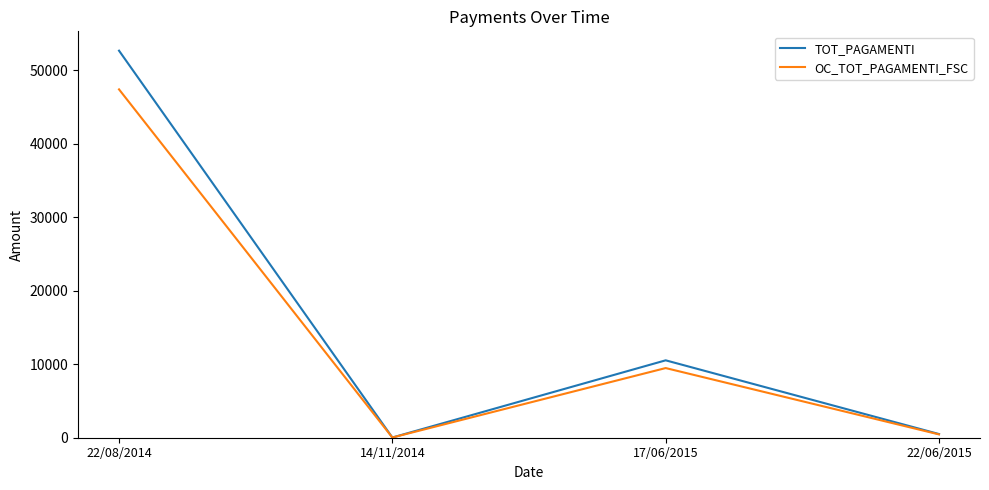

What is the lowest value of the OC_TOT_PAGAMENTI_FSC series?

27.0